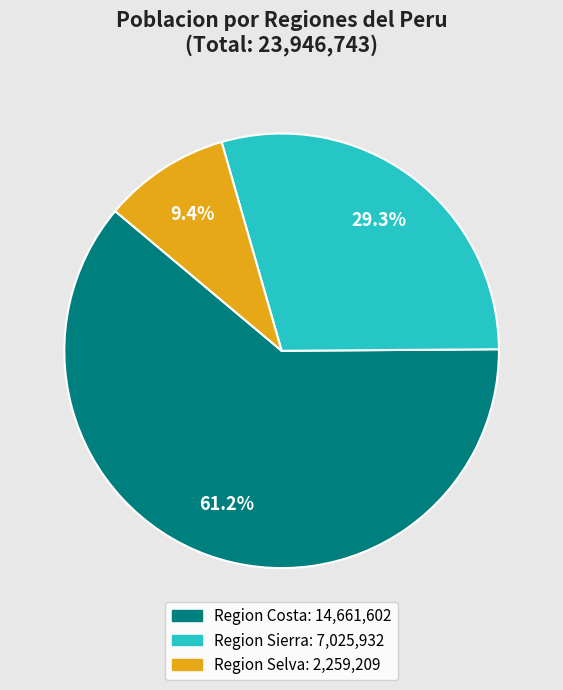

What is the ratio of the value at Region Sierra to the value at Region Costa?

0.5